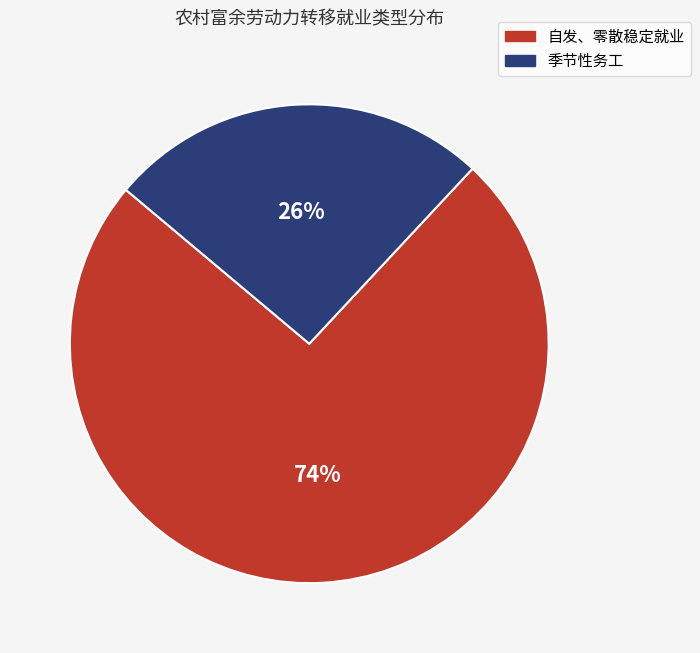

Count the number of slices in the pie.

2